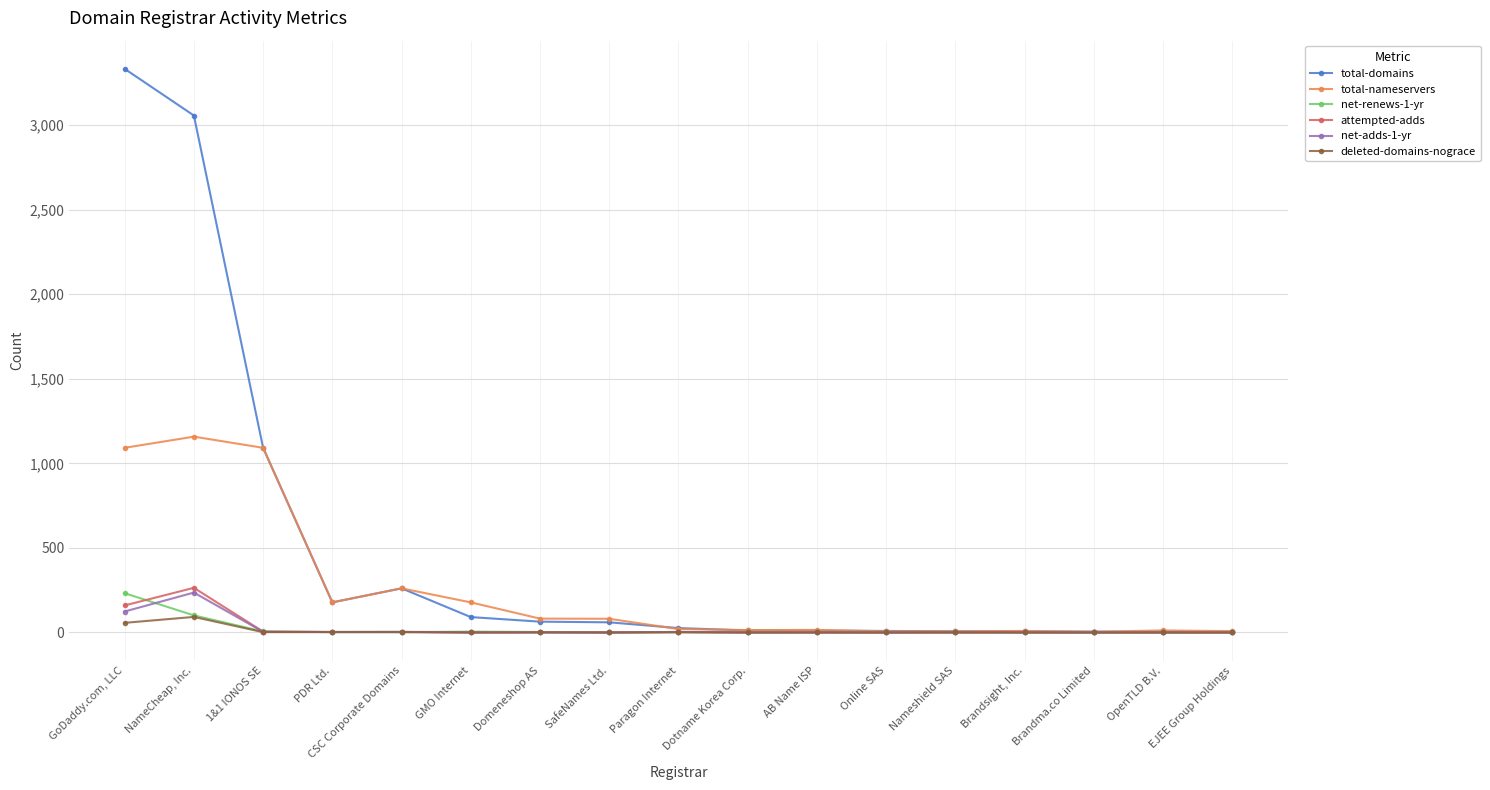

At how many categories does at least one series exceed 1990?

2